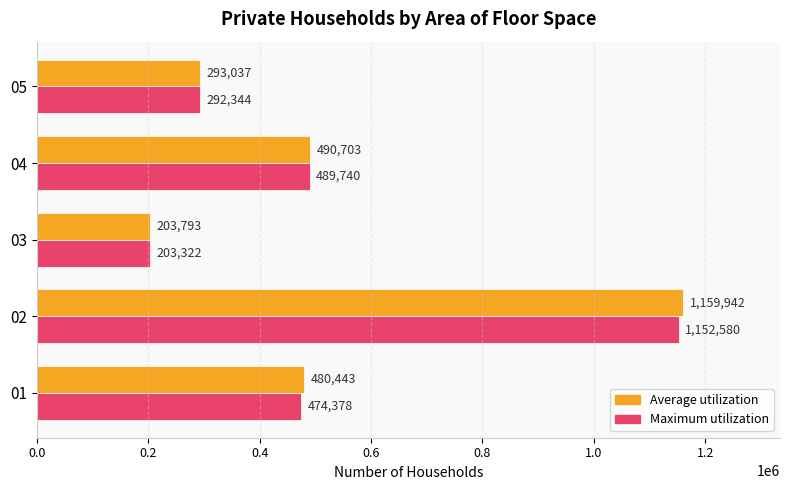

How many categories are shown in the chart?

5